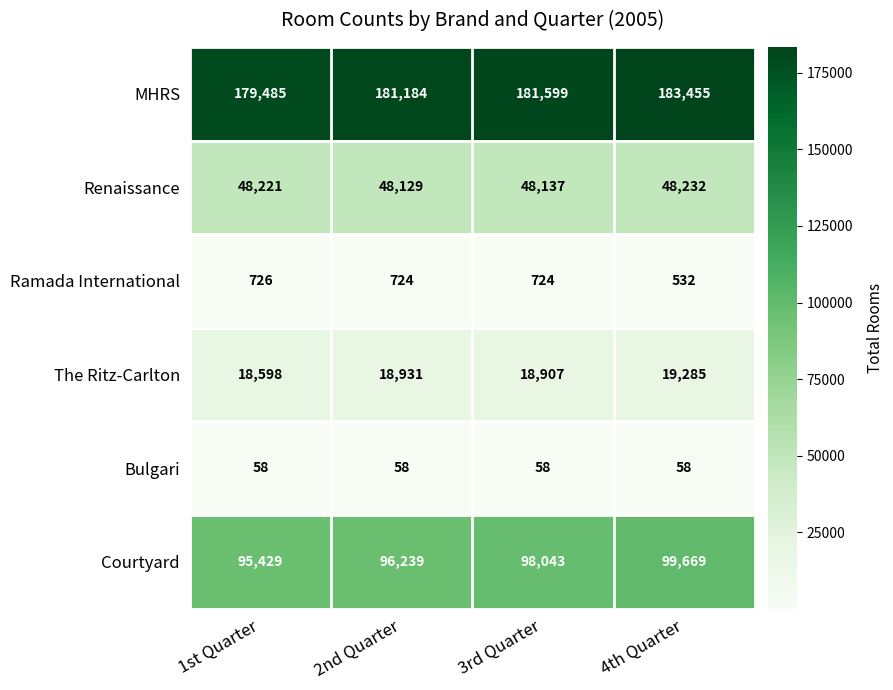

True or false: The Ritz-Carlton has a value of 8750 at 3rd Quarter.

False